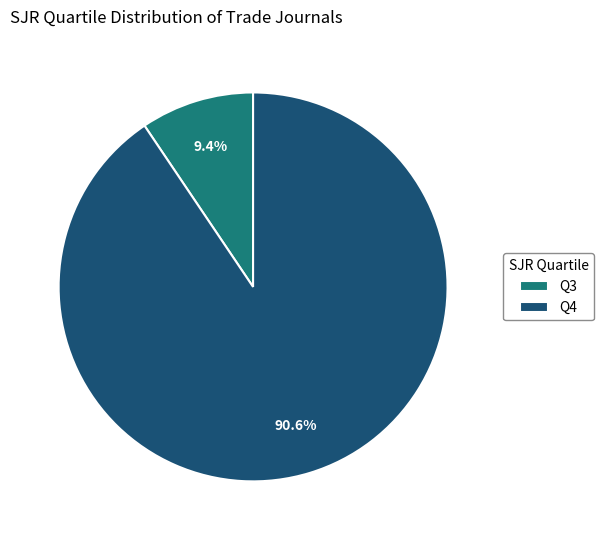

Combined, do Q3 and Q4 account for over 50%?

Yes